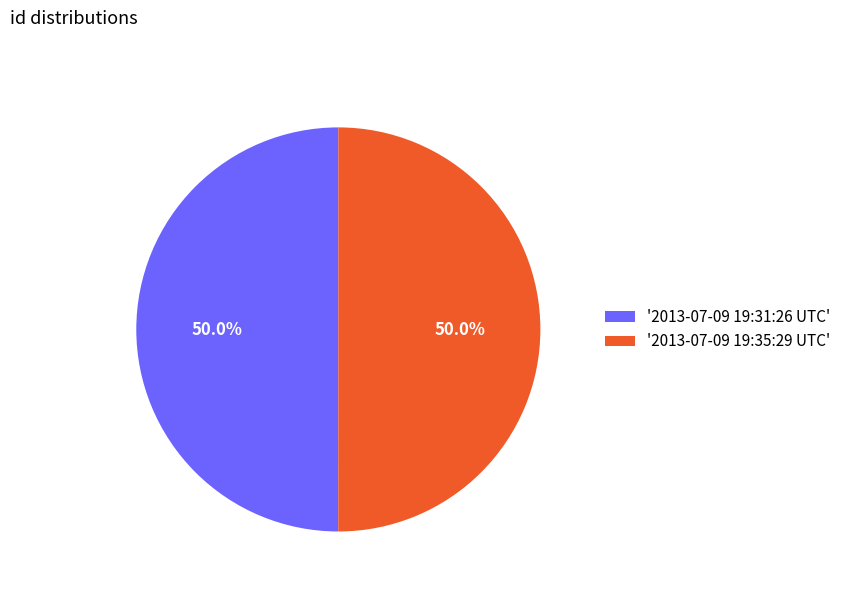

What is the ratio of the value at '2013-07-09 19:31:26 UTC' to the value at '2013-07-09 19:35:29 UTC'?

1.0